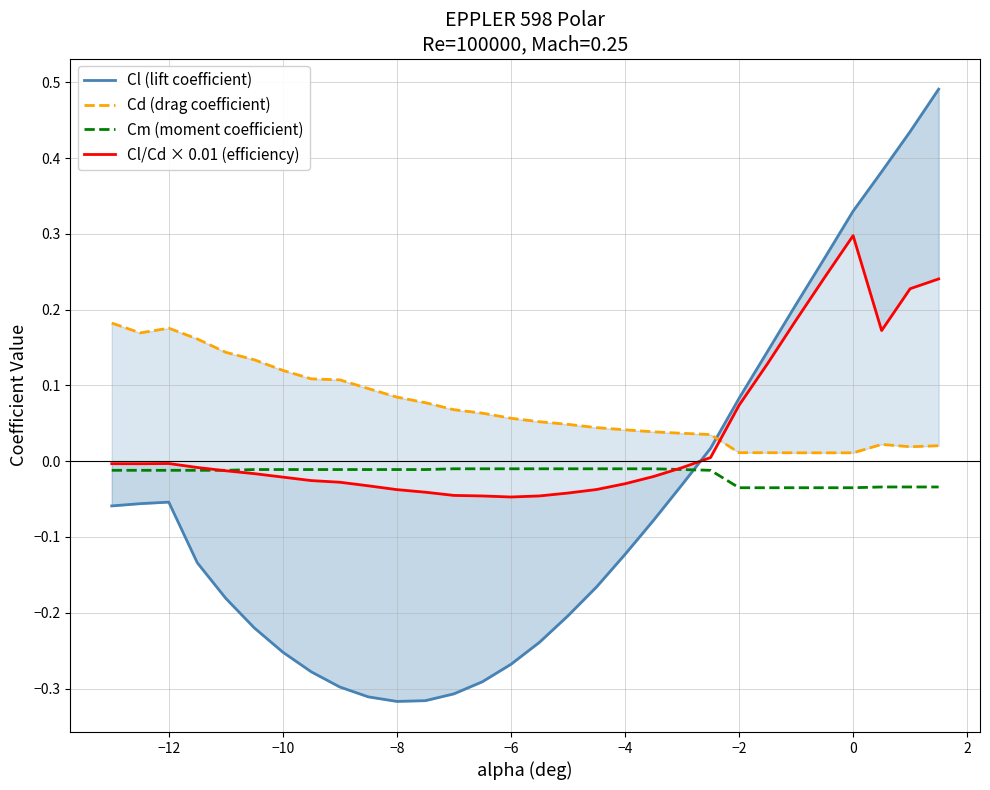

Reading right to left, list all the values displayed in this chart.

Cl (lift coefficient): 0.5	0.4	0.4	0.3	0.3	0.2	0.1	0.1	0.0	-0.0	-0.1	-0.1	-0.2	-0.2	-0.2	-0.3	-0.3	-0.3	-0.3	-0.3	-0.3	-0.3	-0.3	-0.3	-0.2	-0.2	-0.1	-0.1	-0.1	-0.1
Cd (drag coefficient): 0.0	0.0	0.0	0.0	0.0	0.0	0.0	0.0	0.0	0.0	0.0	0.0	0.0	0.0	0.1	0.1	0.1	0.1	0.1	0.1	0.1	0.1	0.1	0.1	0.1	0.1	0.2	0.2	0.2	0.2
Cm (moment coefficient): -0.0	-0.0	-0.0	-0.0	-0.0	-0.0	-0.0	-0.0	-0.0	-0.0	-0.0	-0.0	-0.0	-0.0	-0.0	-0.0	-0.0	-0.0	-0.0	-0.0	-0.0	-0.0	-0.0	-0.0	-0.0	-0.0	-0.0	-0.0	-0.0	-0.0
Cl/Cd × 0.01 (efficiency): 0.2	0.2	0.2	0.3	0.2	0.2	0.1	0.1	0.0	-0.0	-0.0	-0.0	-0.0	-0.0	-0.0	-0.0	-0.0	-0.0	-0.0	-0.0	-0.0	-0.0	-0.0	-0.0	-0.0	-0.0	-0.0	-0.0	-0.0	-0.0